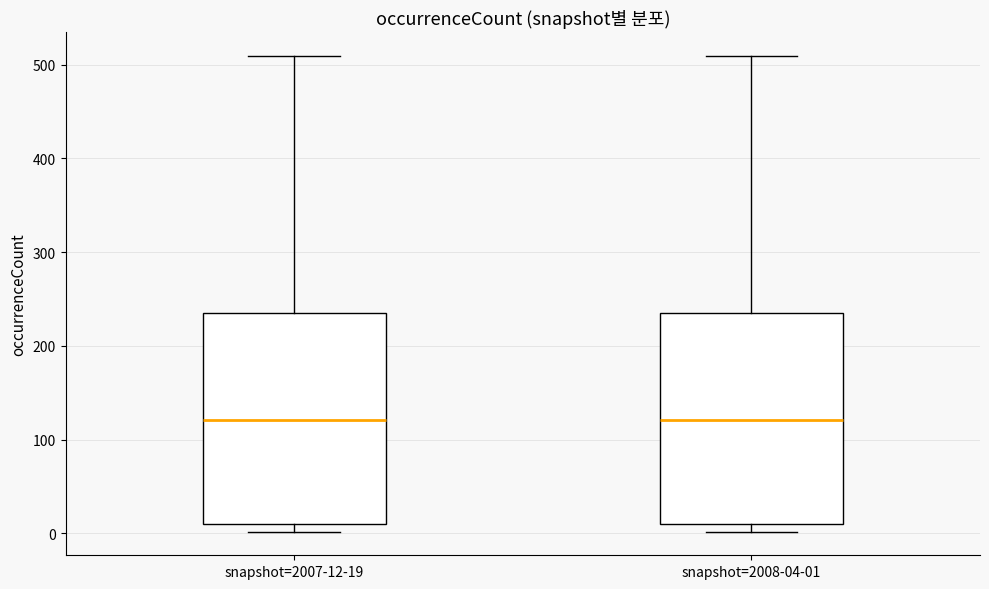

Reading left to right, transcribe this box plot: for each box, give where its median line is, the range the box spans, and where its two whiskers end, as read against the y-axis. The values are not printed on the chart, so give them approximately, as read against the axis.

snapshot=2007-12-19: median 120, box 10 to 240, whiskers 0 to 510
snapshot=2008-04-01: median 120, box 10 to 240, whiskers 0 to 510